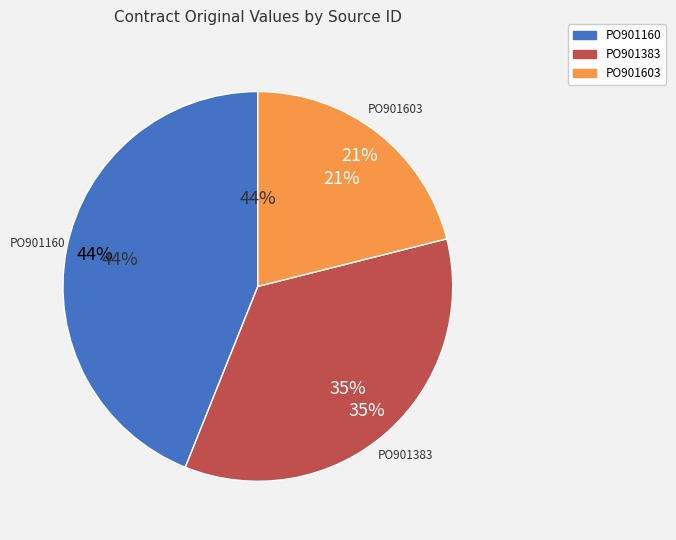

What percentage is NOT represented by PO901603?

78.9%